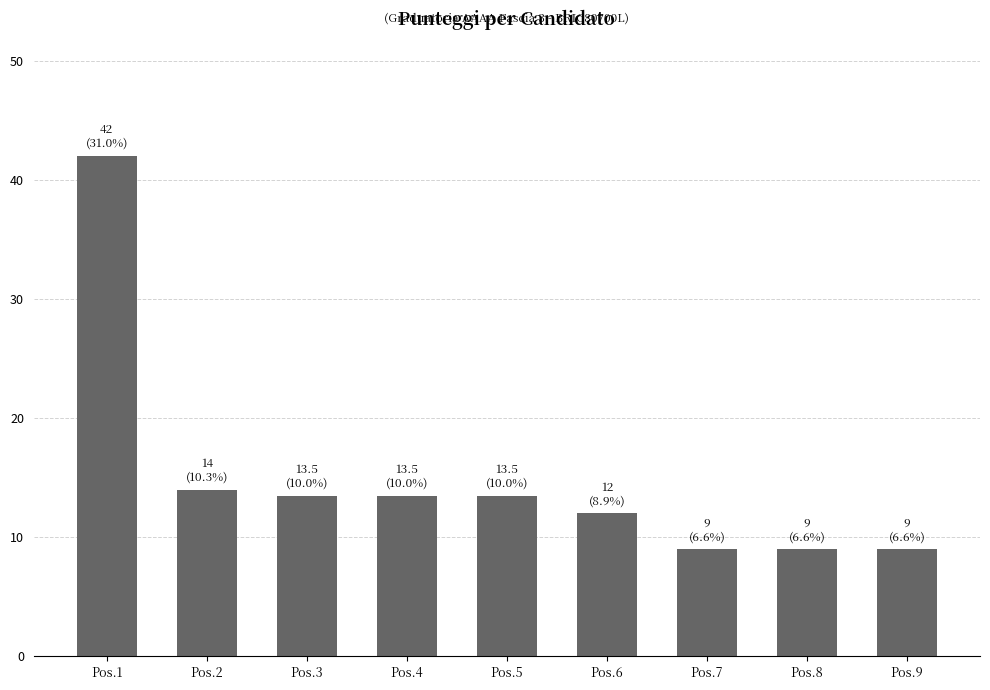

Reading left to right, what are all the values shown in this chart?

42.0	14.0	13.5	13.5	13.5	12.0	9.0	9.0	9.0